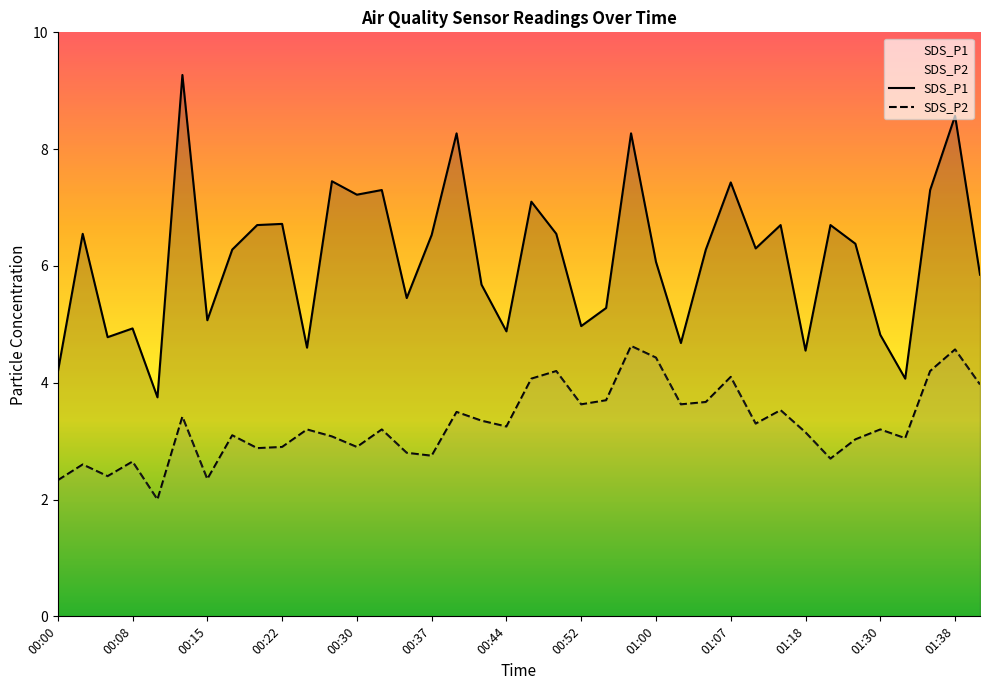

Where is the first local maximum for SDS_P1?

00:03